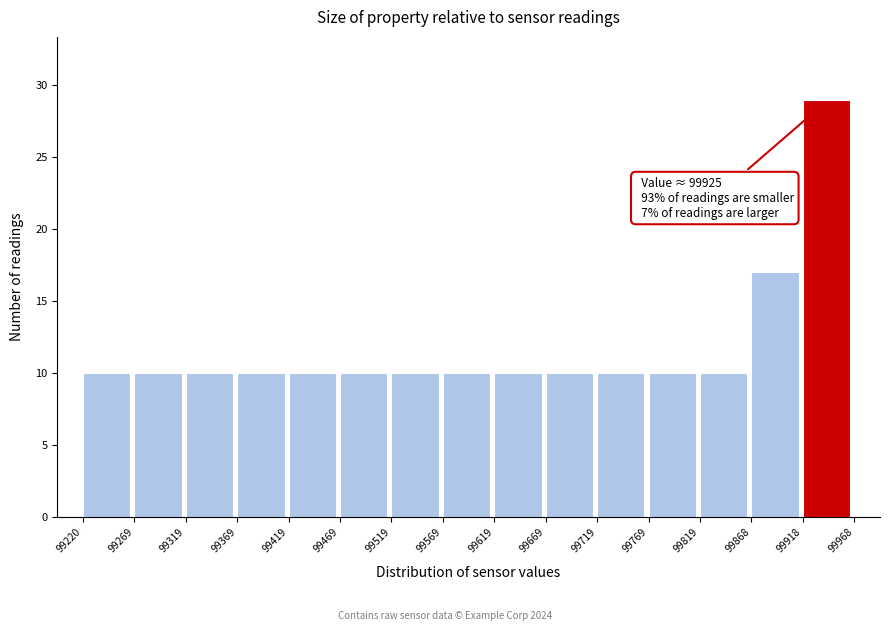

Which range on the x-axis has the tallest bar?

99918 to 99968